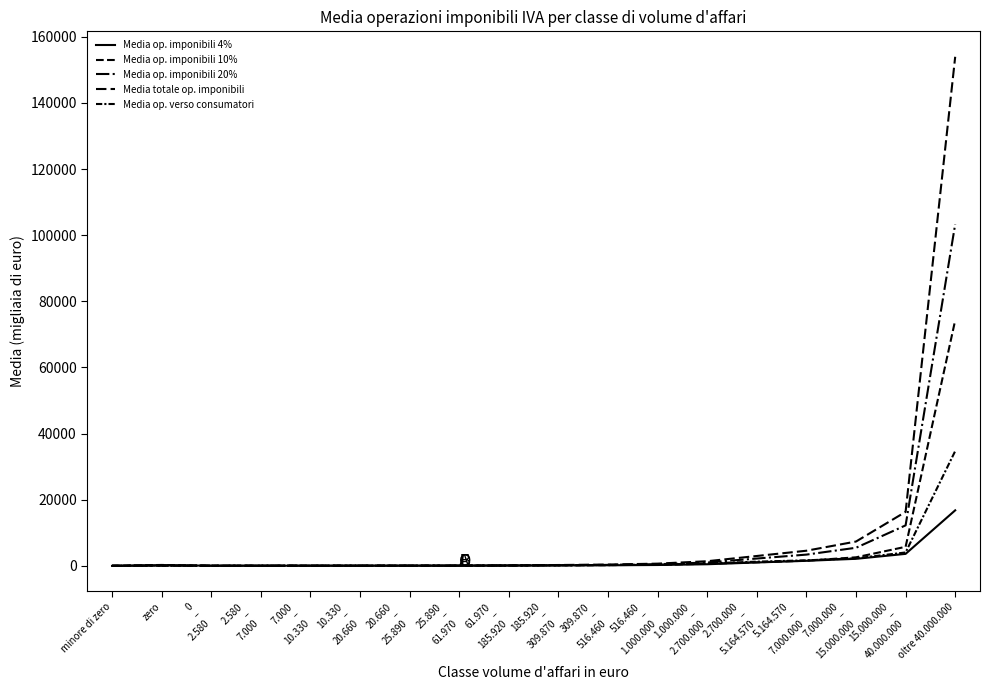

Which series has the widest spread of values?

Media totale op. imponibili